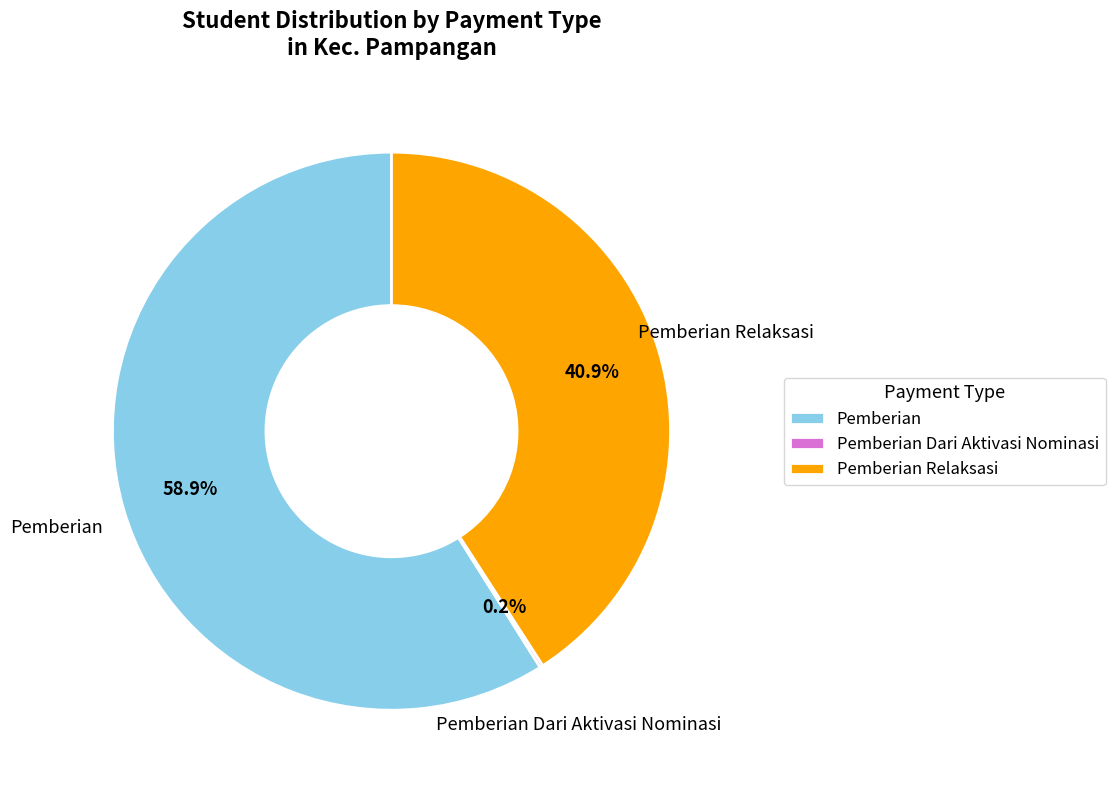

What portion of the pie excludes Pemberian?

41.1%